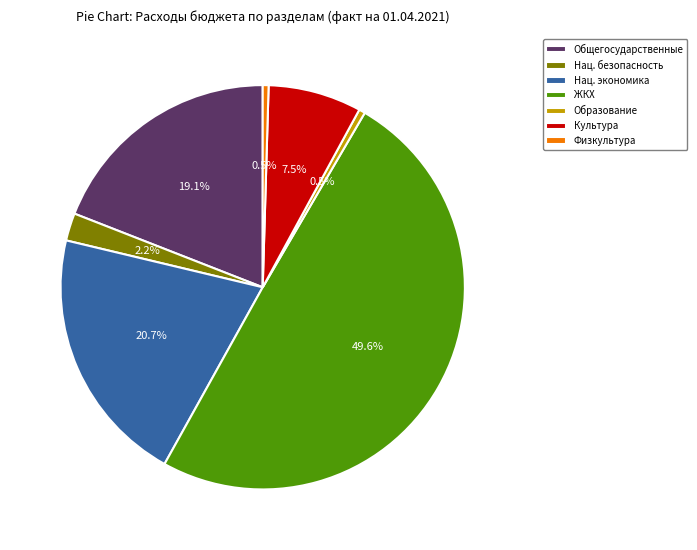

How many slices are in this pie chart?

7